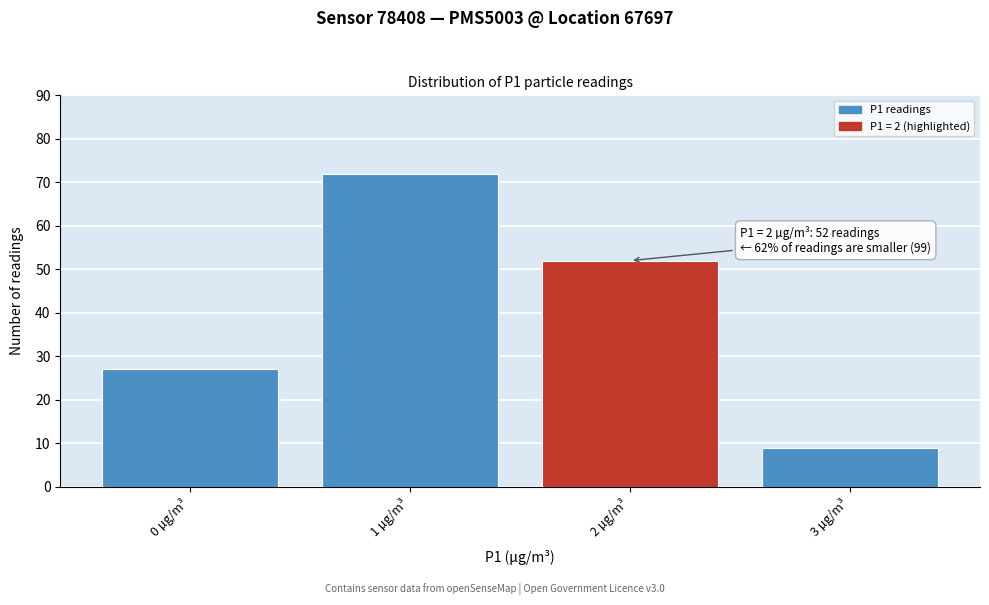

Reading left to right, list all the values displayed in this chart.

0 µg/m³=27	1 µg/m³=72	2 µg/m³=52	3 µg/m³=9